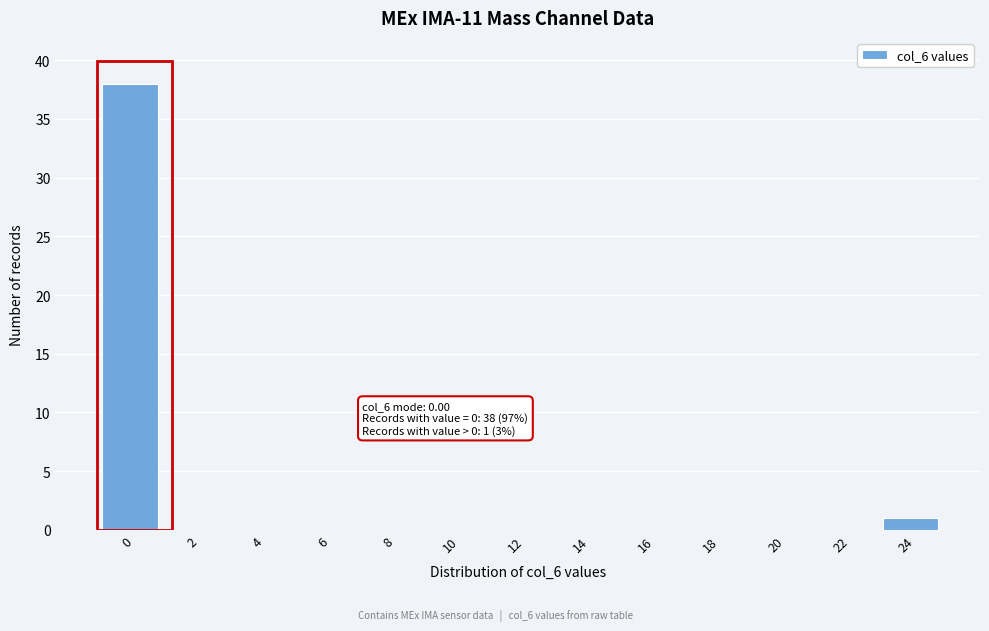

Reading right to left, extract all data points from this chart.

24=1	22=0	20=0	18=0	16=0	14=0	12=0	10=0	8=0	6=0	4=0	2=0	0=38